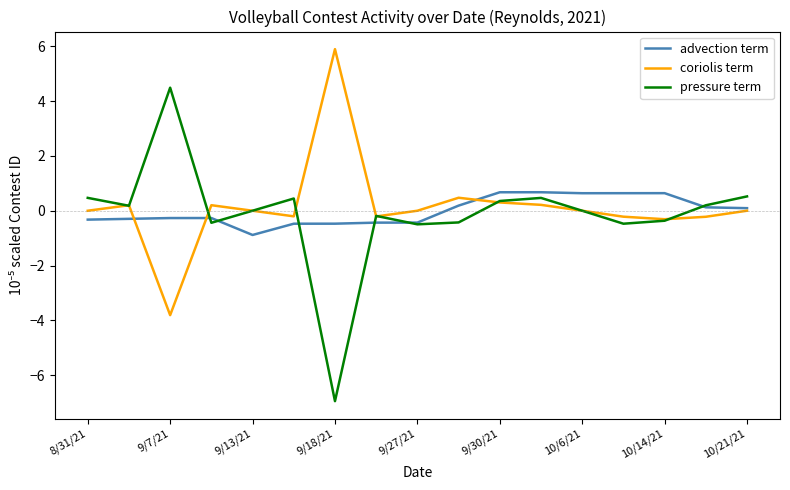

Which series has the widest spread of values?

pressure term